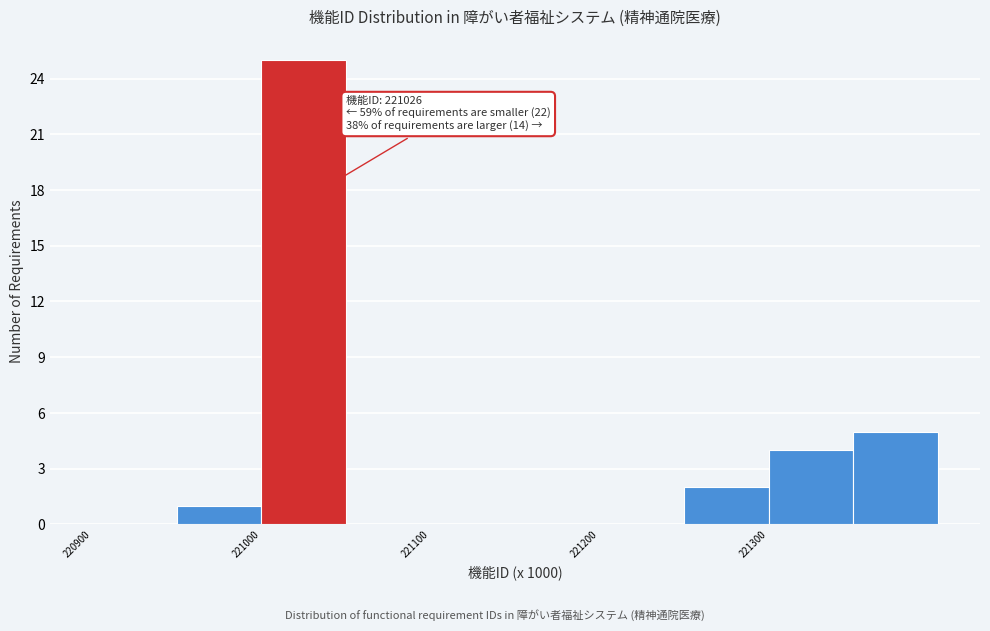

Which range on the x-axis has the tallest bar?

221000 to 221050